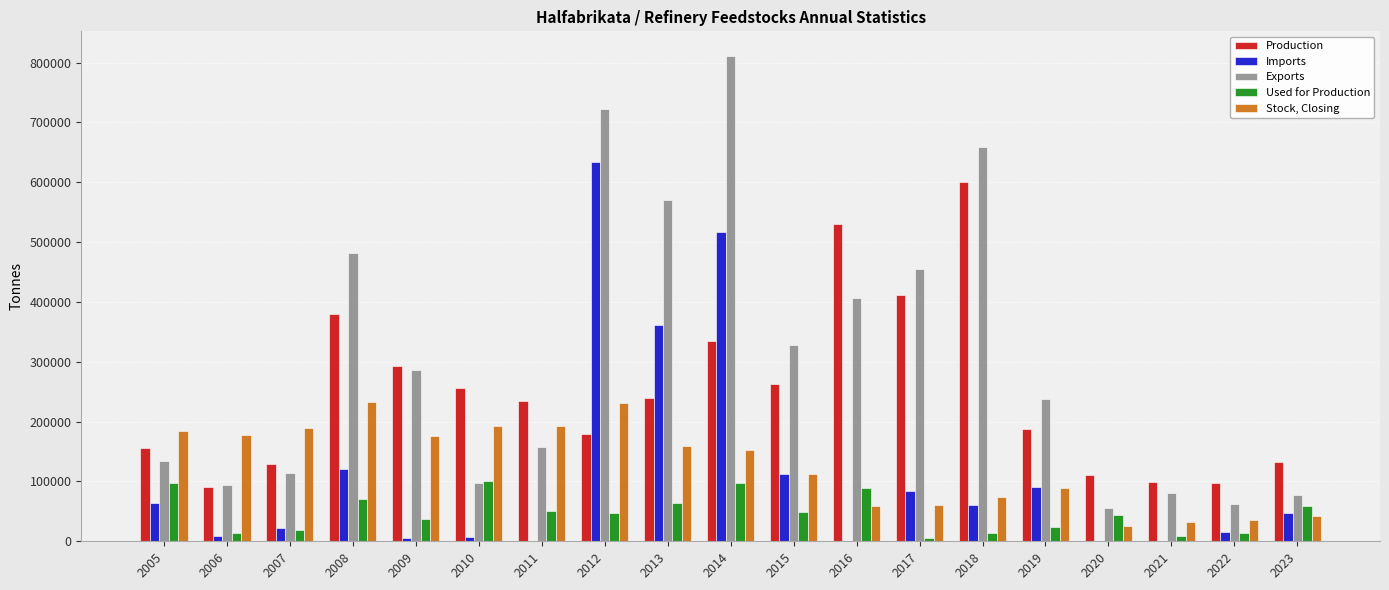

What is the sum of all Imports values?

2148762